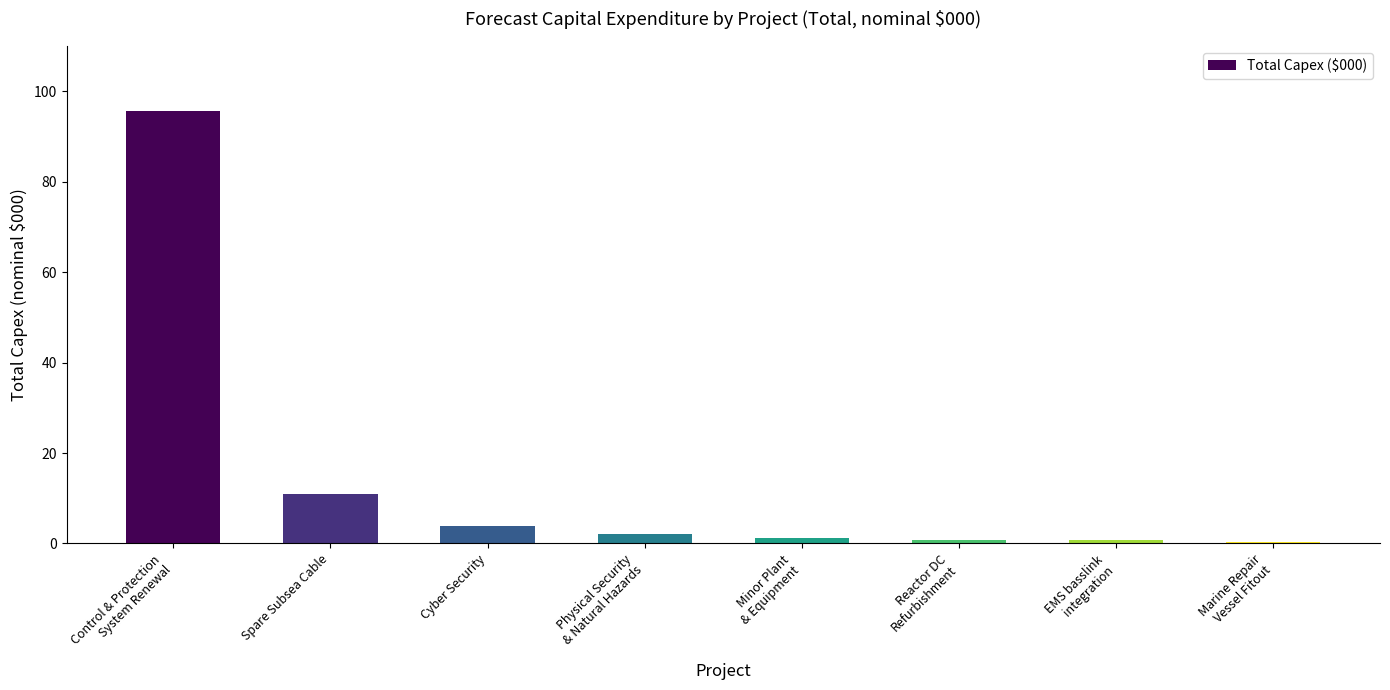

Which label corresponds to the largest value in the chart?

Control & Protection
System Renewal